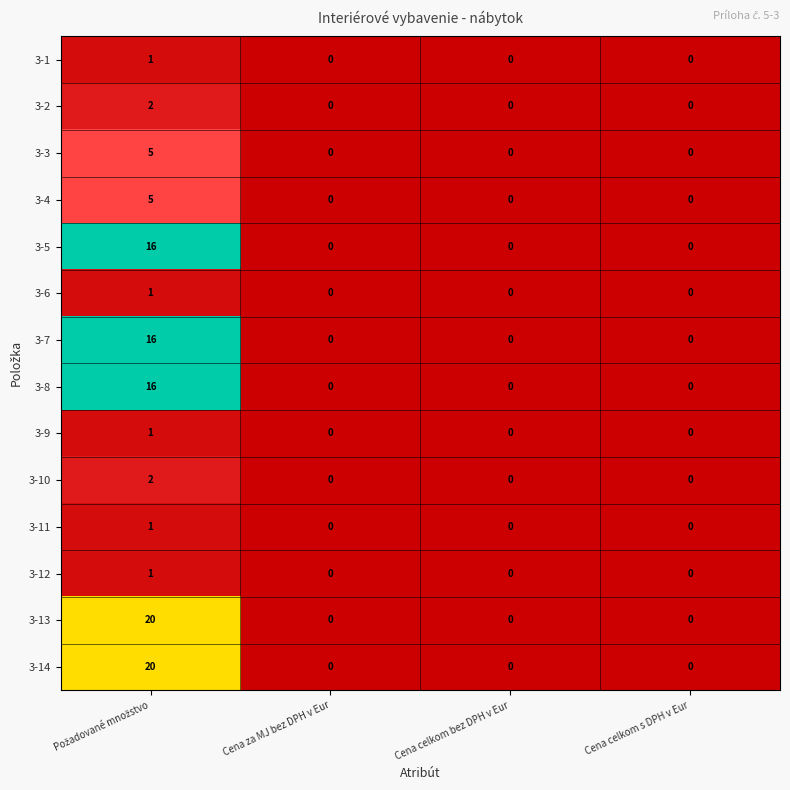

The value of 3-9 at Cena celkom bez DPH v Eur is -1. True or false?

False